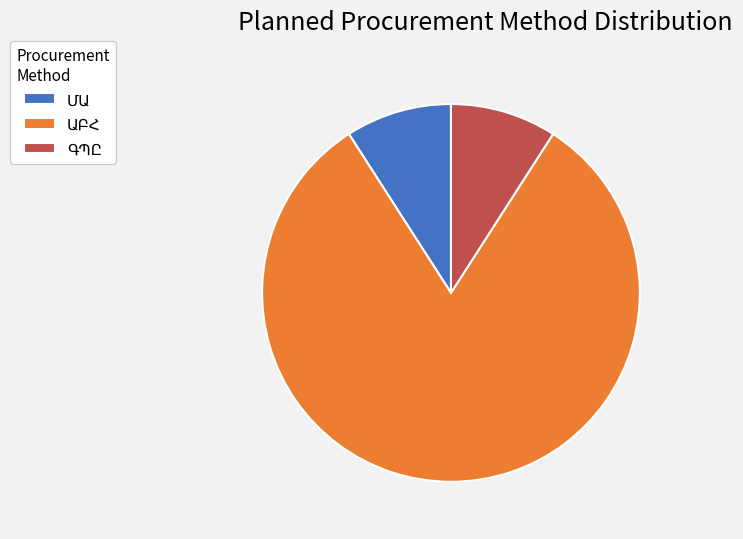

Is there a majority slice in this chart?

Yes